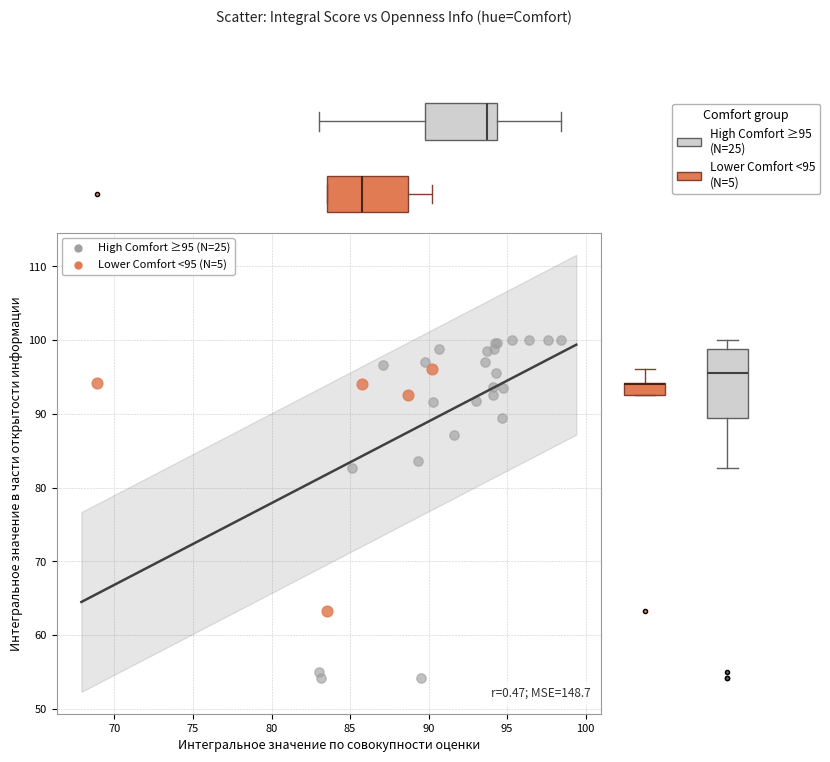

Which series has the widest spread of Y values?

High Comfort ≥95 (N=25)